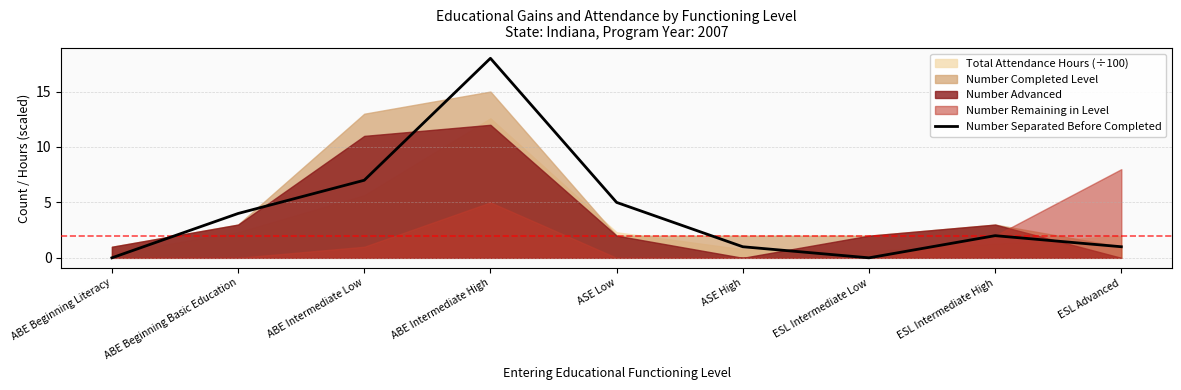

Is it true that the value at ABE Intermediate High is 18?

True